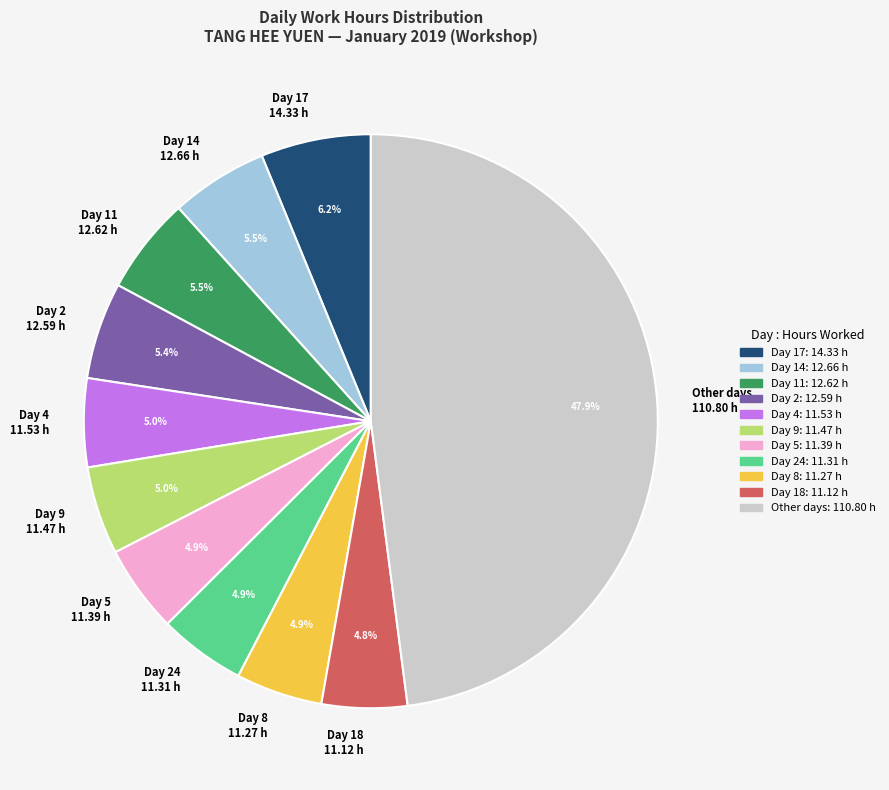

How many slices are in this pie chart?

11